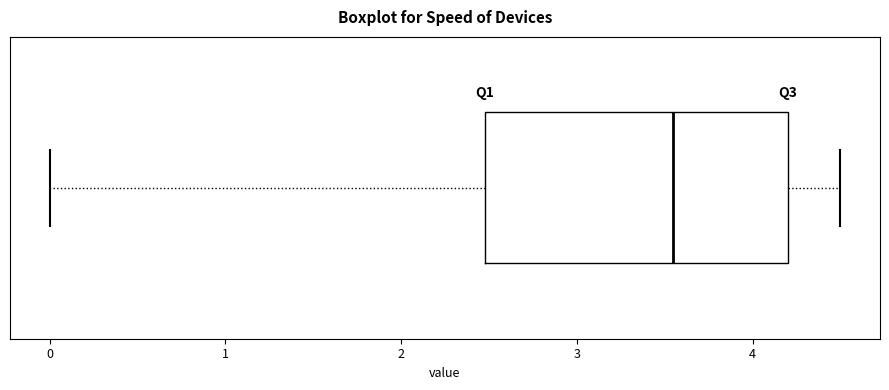

Transcribe this box plot: give where the median line is, the range the box spans, and where the two whiskers end, as read against the x-axis. The values are not printed on the chart, so give them approximately, as read against the axis.

median 3.6, box 2.5 to 4.2, whiskers 0.0 to 4.5